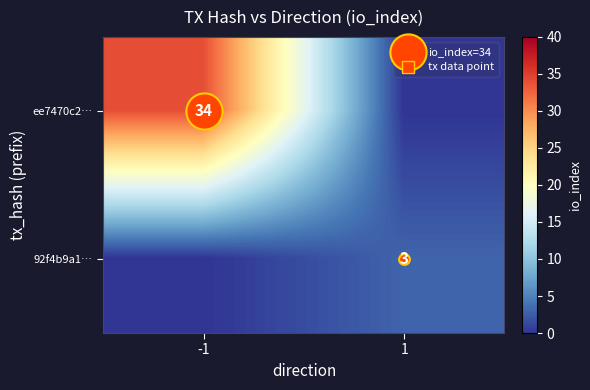

What is the sum of all 92f4b9a1… values?

3